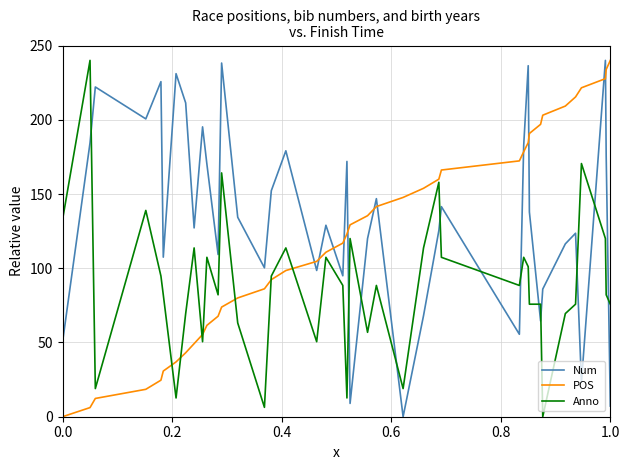

What is the highest value of the Anno series?

240.0